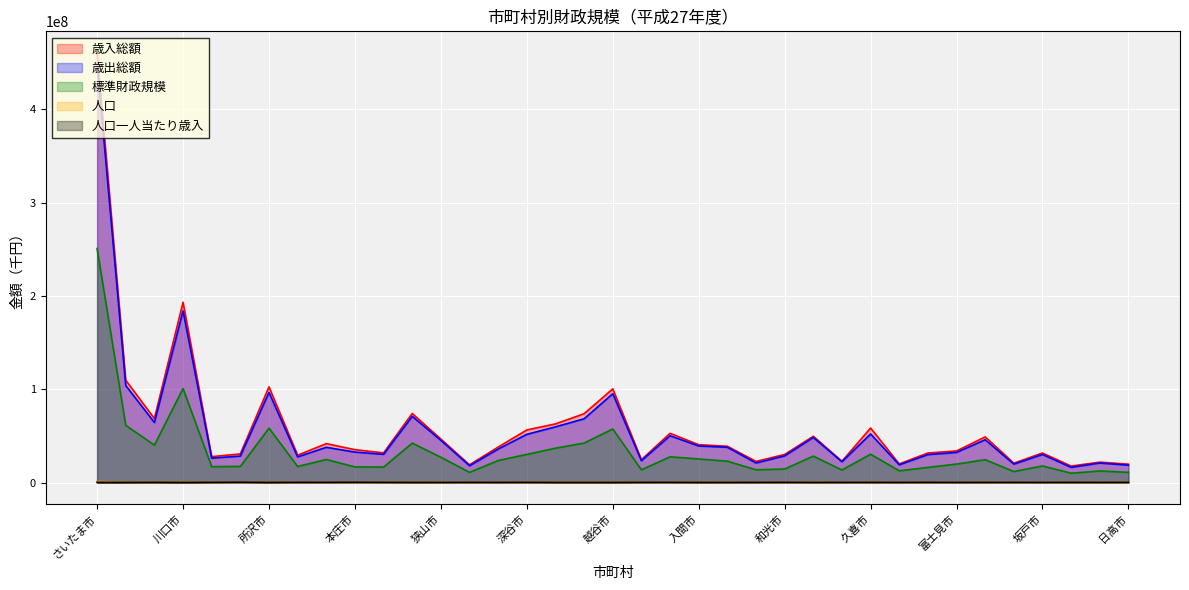

Does the chart display data point markers on the line(s)?

No